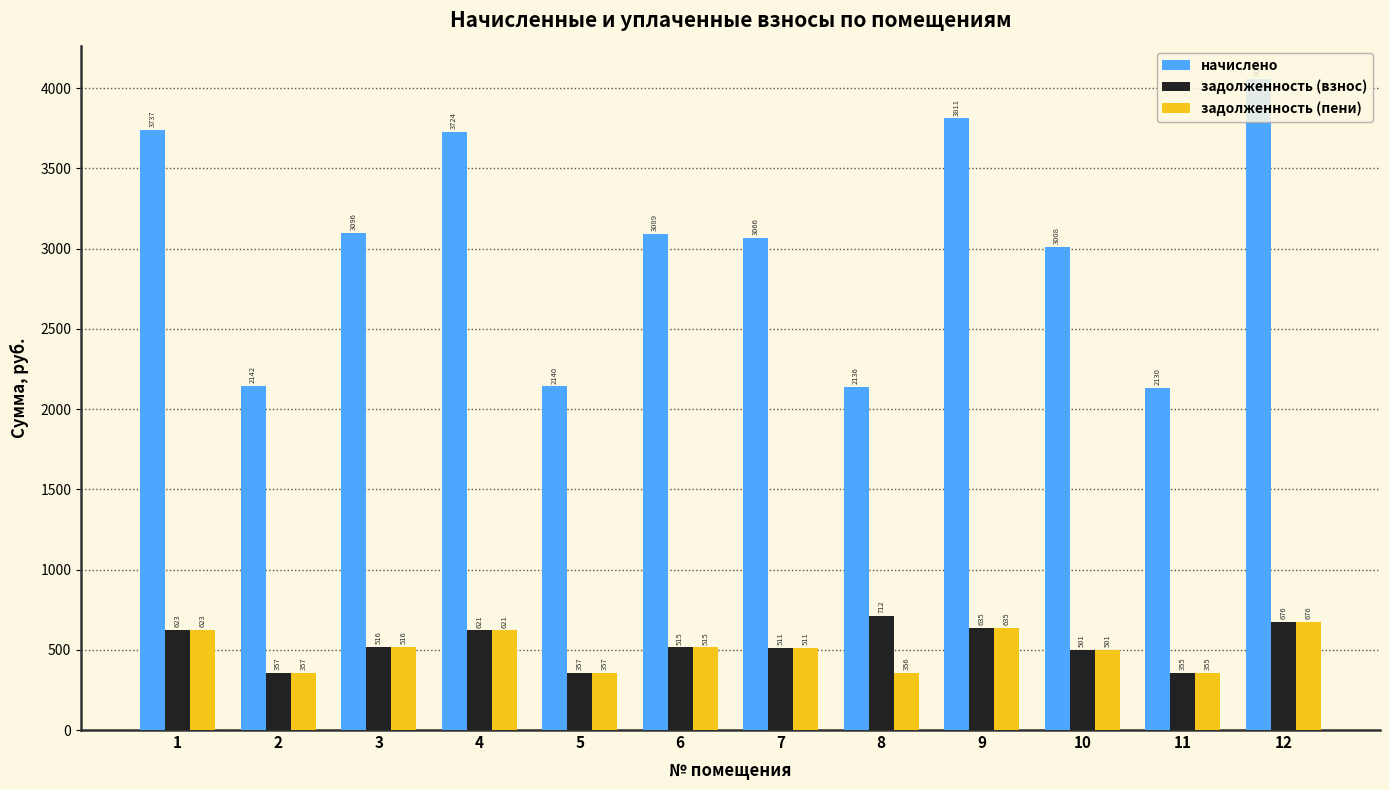

Between 3 and 7, which series saw the biggest shift?

начислено